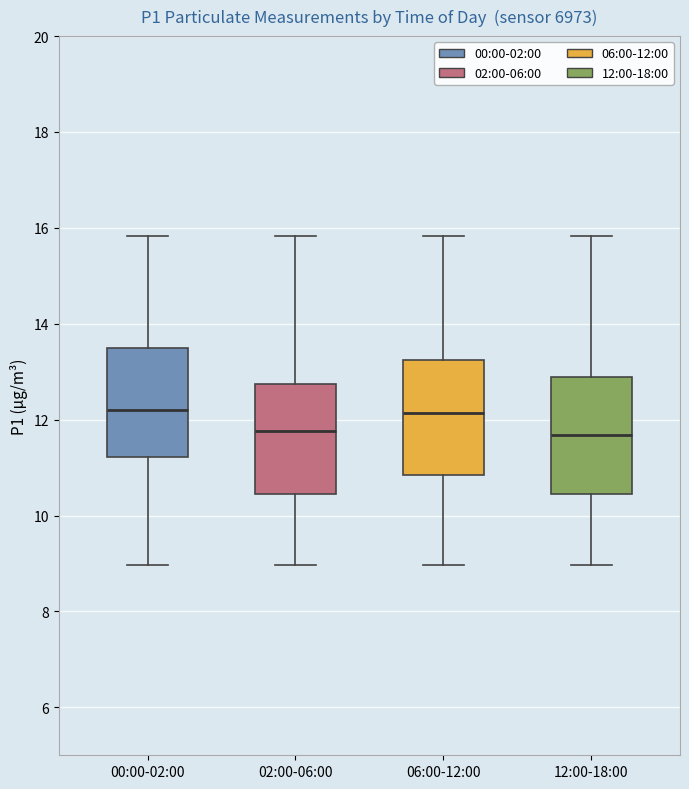

Reading left to right, read every box against the y-axis: the position of its median line, the range the box covers, and the ends of its whiskers. The values are not printed on the chart, so give them approximately, as read against the axis.

00:00-02:00: median 12.2, box 11.2 to 13.6, whiskers 9.0 to 15.8
02:00-06:00: median 11.8, box 10.4 to 12.8, whiskers 9.0 to 15.8
06:00-12:00: median 12.2, box 10.8 to 13.2, whiskers 9.0 to 15.8
12:00-18:00: median 11.6, box 10.4 to 13.0, whiskers 9.0 to 15.8